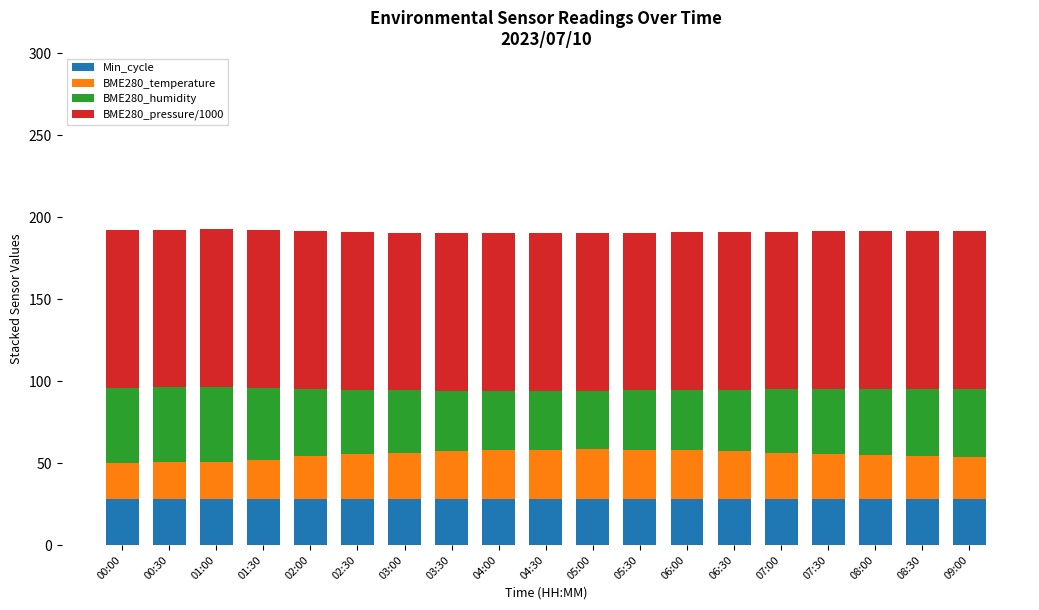

What is the sum of all Min_cycle values?

532.0